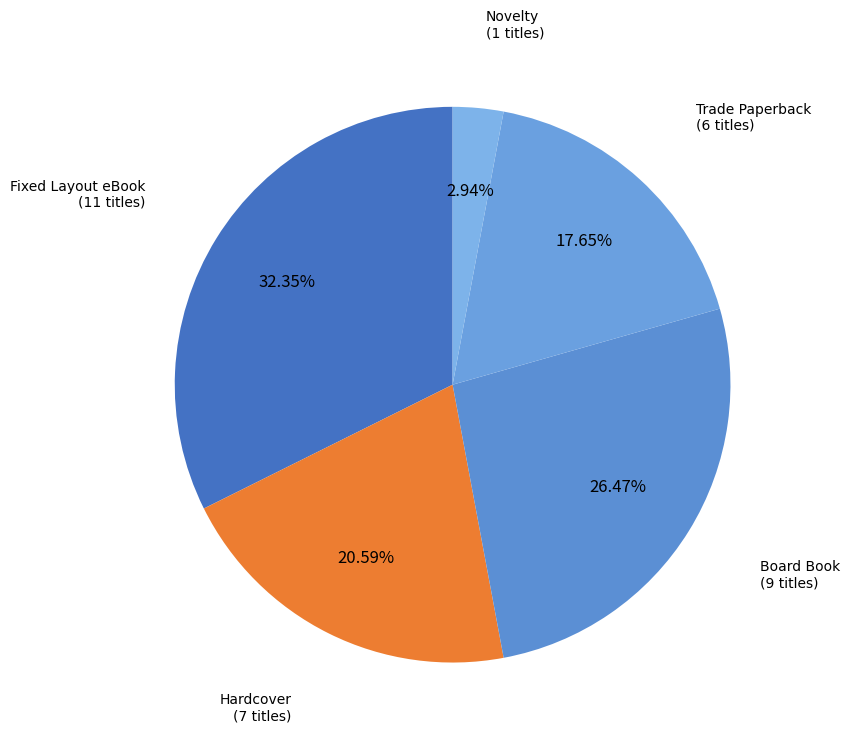

How many slices are in this pie chart?

5